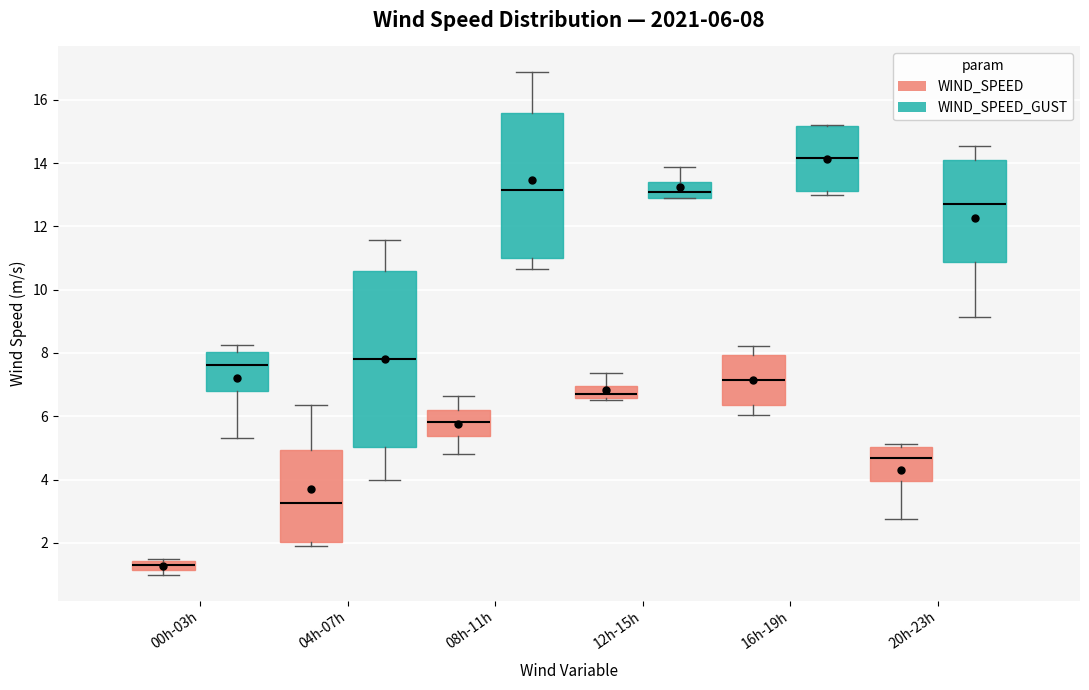

Which box's median line is the lowest?

00h-03h (WIND_SPEED)